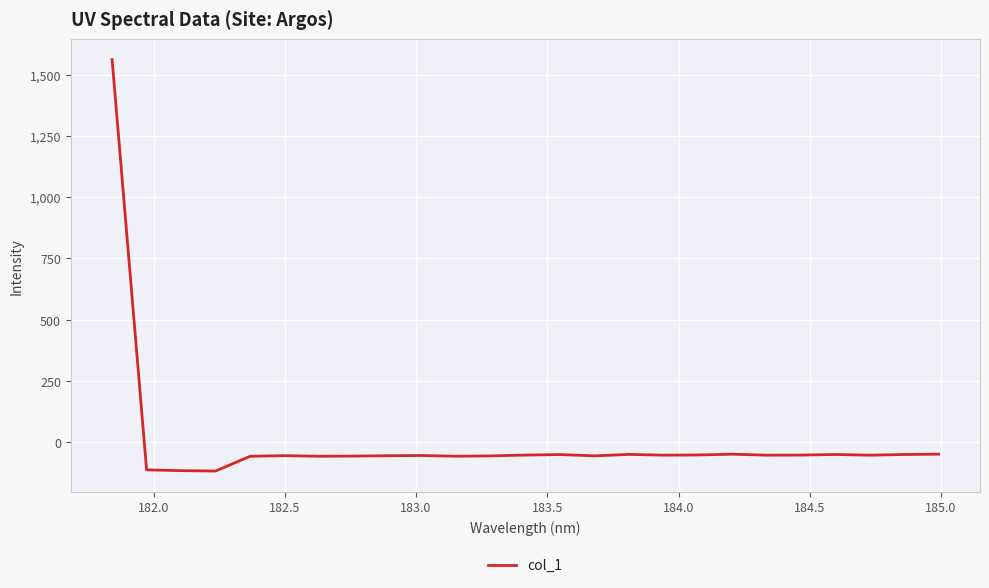

What is the minimum value shown in the chart?

-117.0